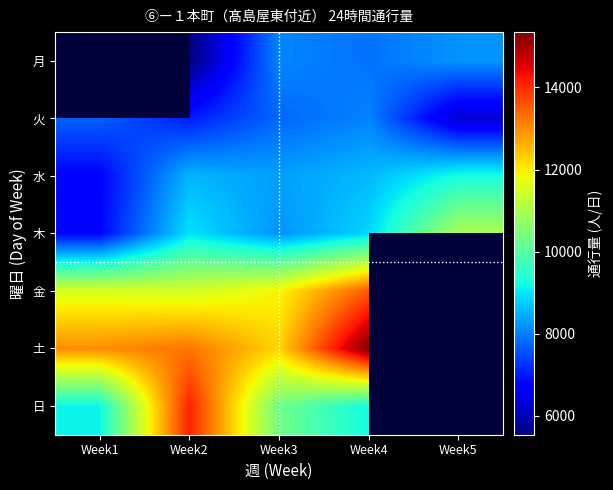

What is the spread (max minus min) of values at Week5?

4795.0